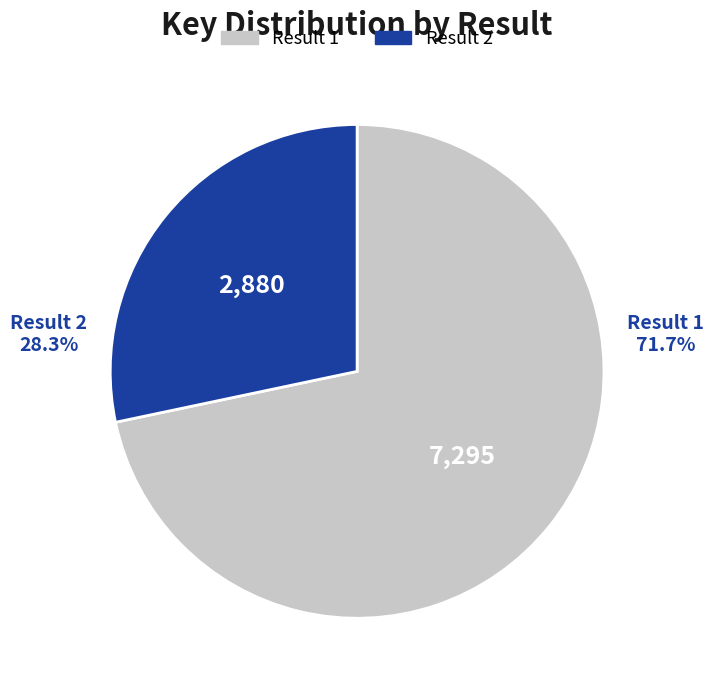

To the nearest percent, what is the difference between the largest and smallest slice percentages?

43%